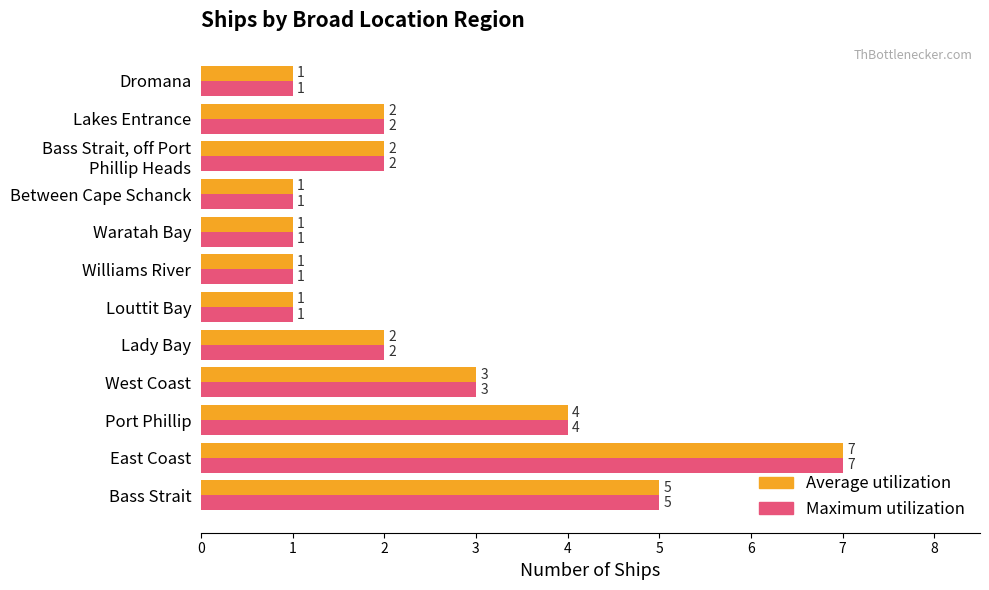

At which category is the sum across all series the highest?

East Coast